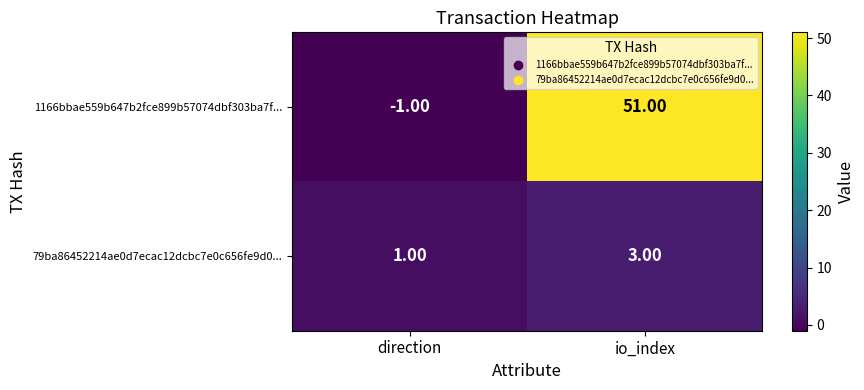

What is the total value across all series at io_index?

54